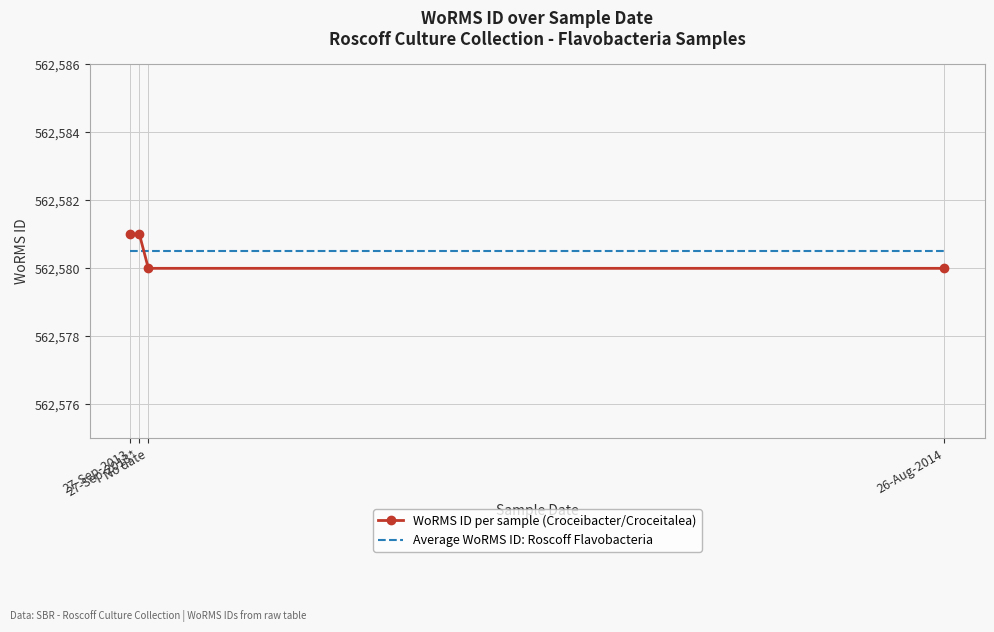

The WoRMS ID per sample (Croceibacter/Croceitalea) series shows 562580.0 at No date. True or false?

True